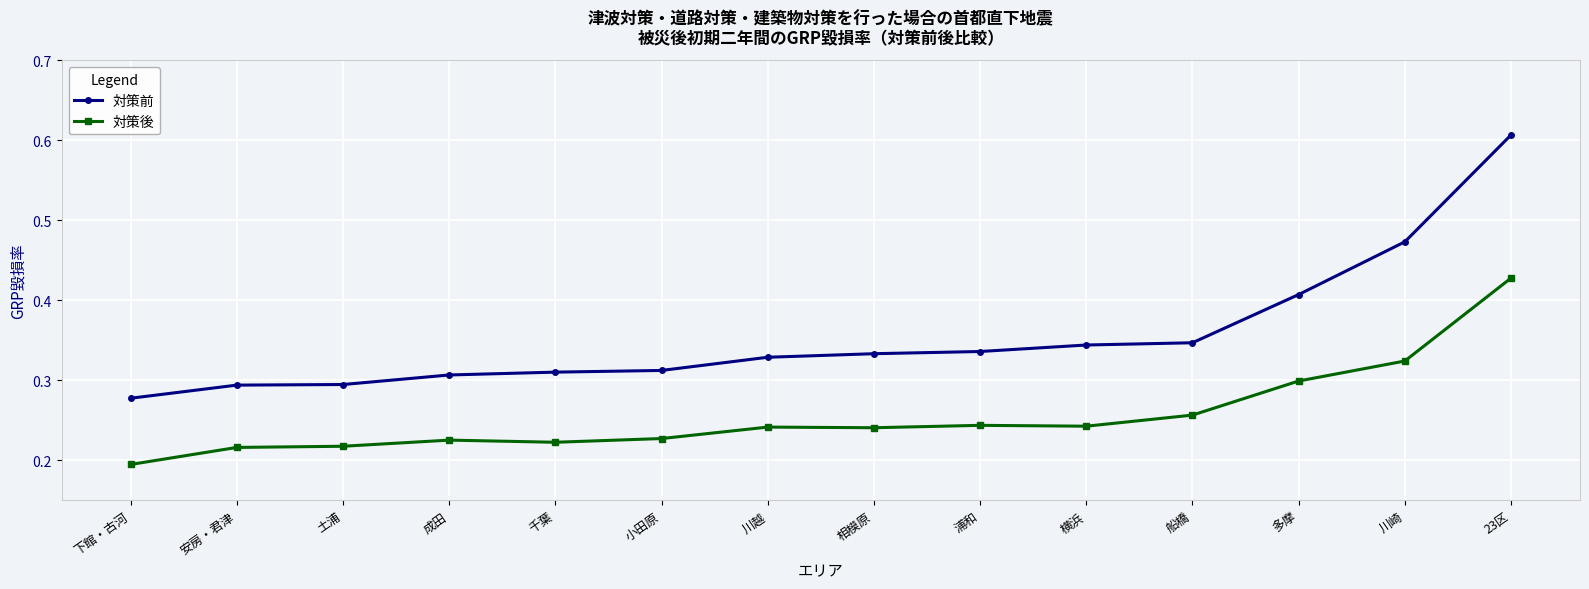

What is the sum of the 対策後 values at 23区 and 川越?

0.7